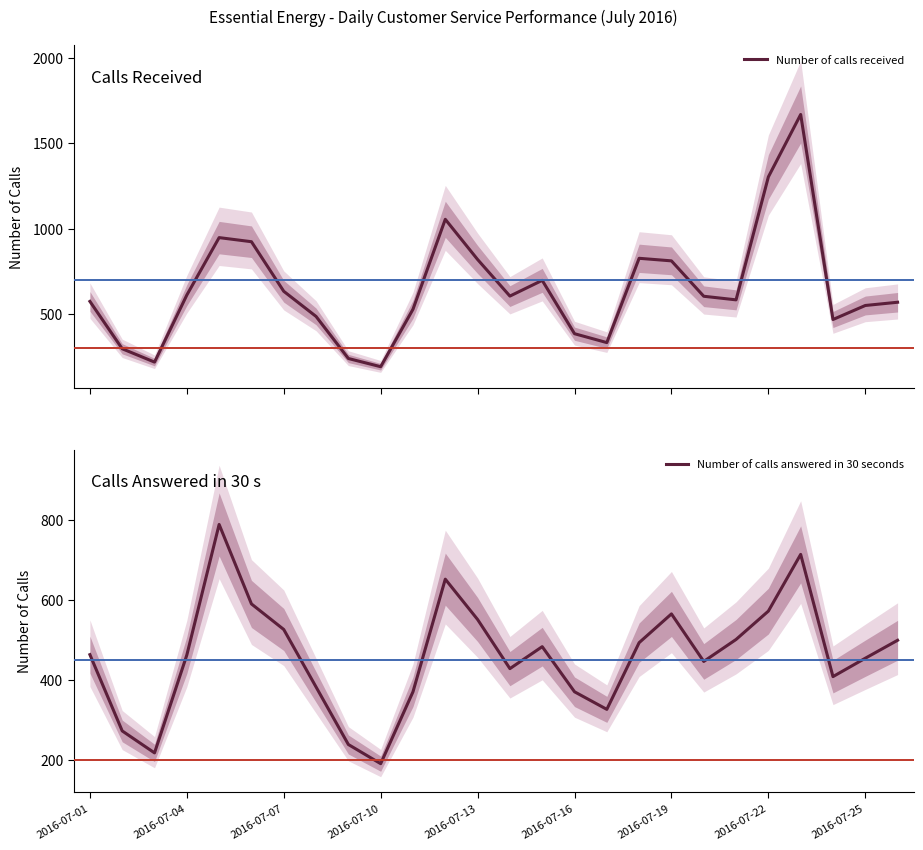

How many lines are shown in the chart?

2